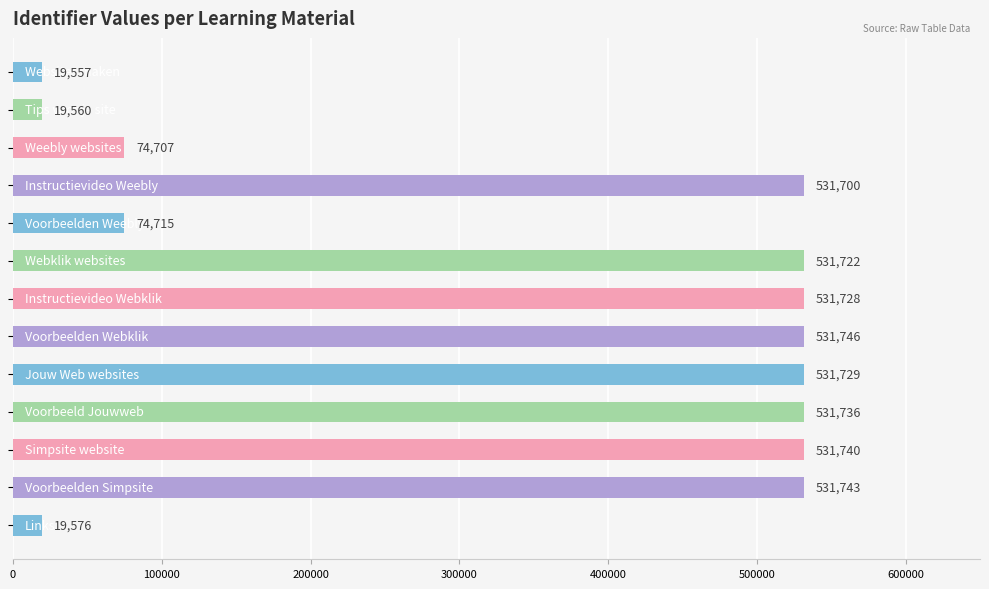

What is the value of the 4th bar from the top?

531700